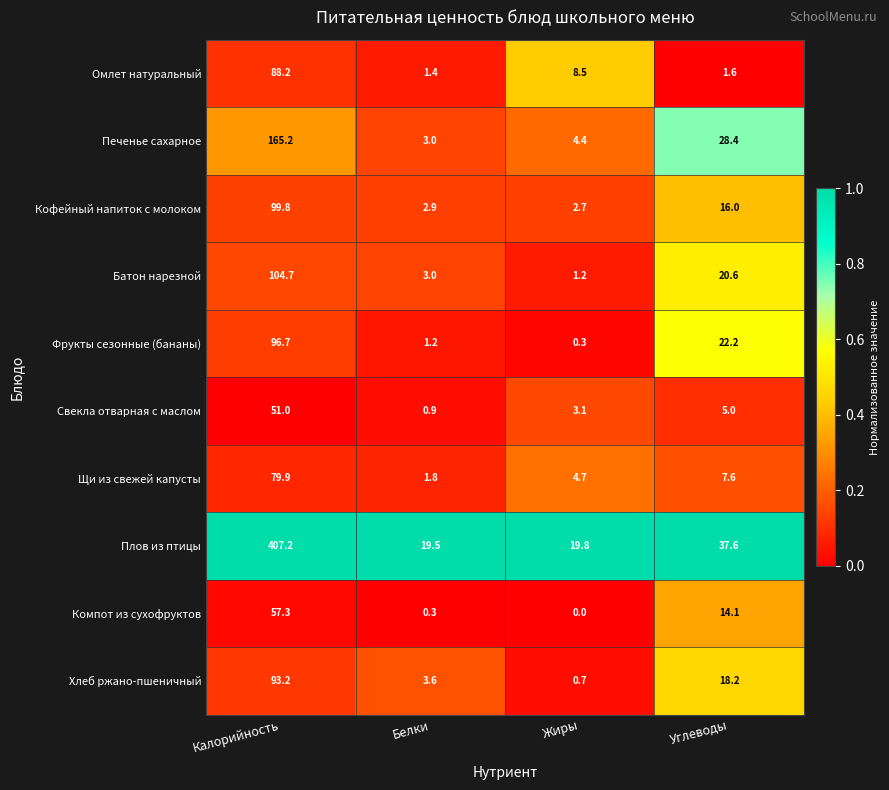

What is the difference between the second highest and second lowest values in the Кофейный напиток с молоком series?

13.1